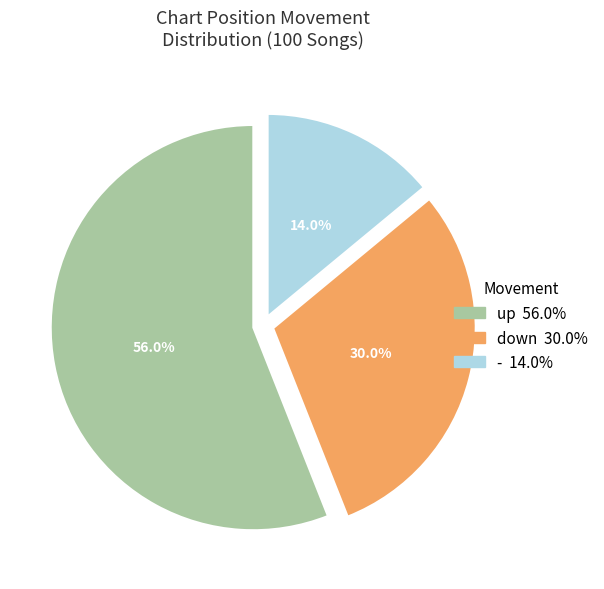

To the nearest percent, what is the average slice percentage?

33%